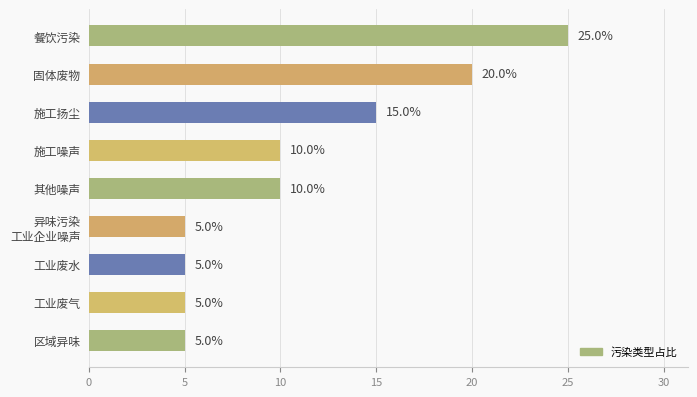

What is the sum of the values at 异味污染
工业企业噪声 and 其他噪声?

15